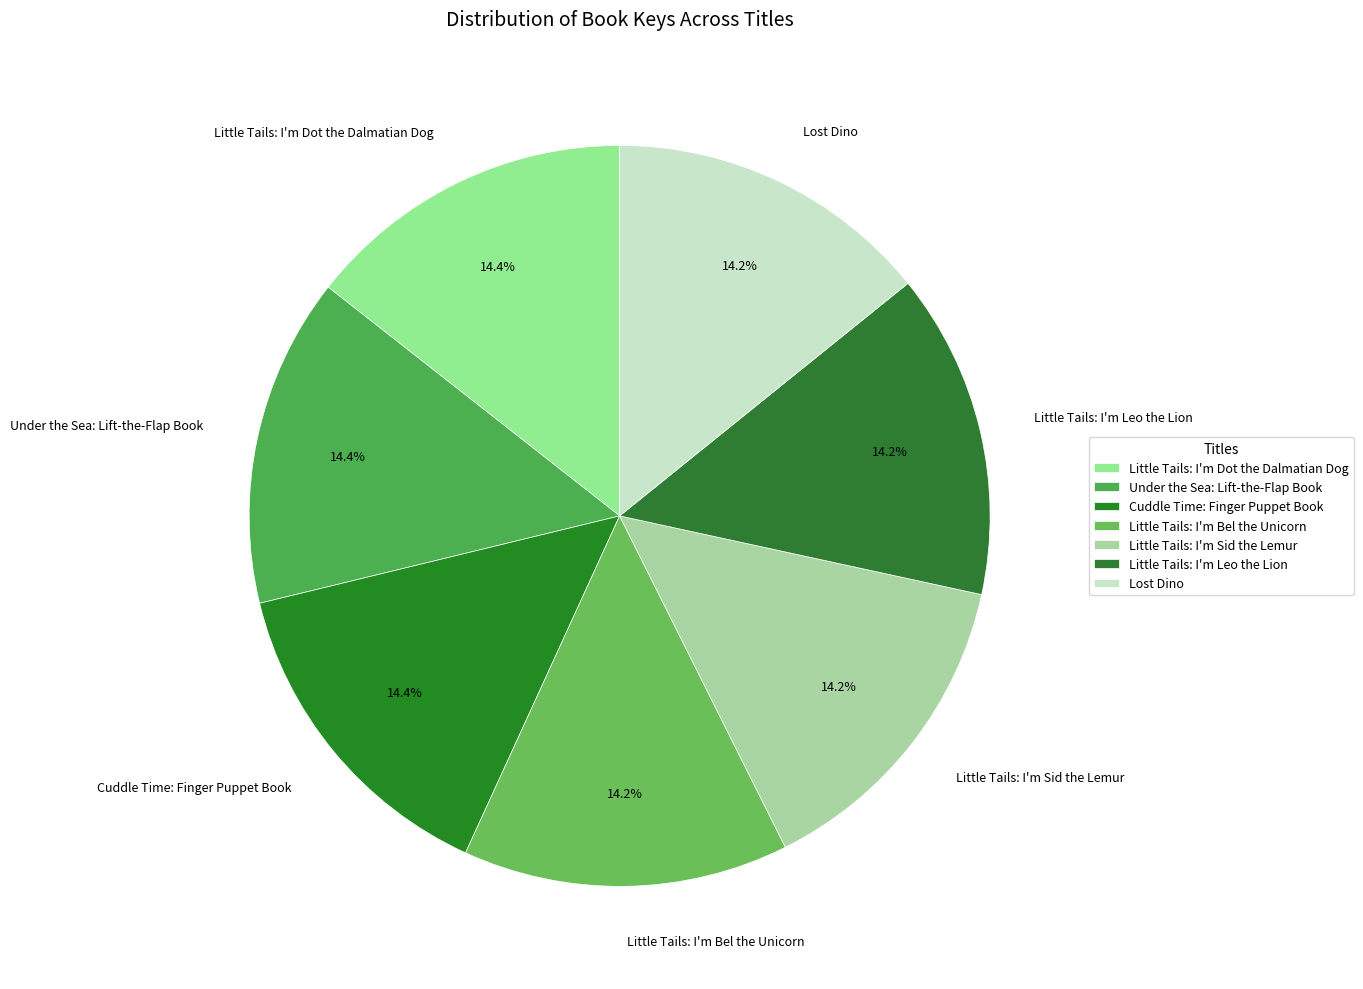

How many slices are in this pie chart?

7